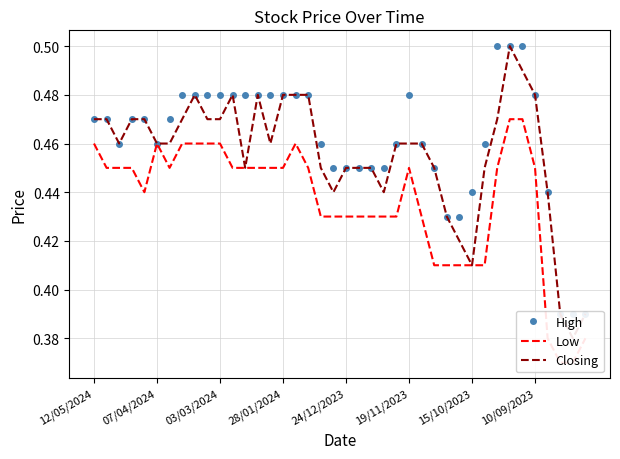

What is the sum of all High values?

18.5